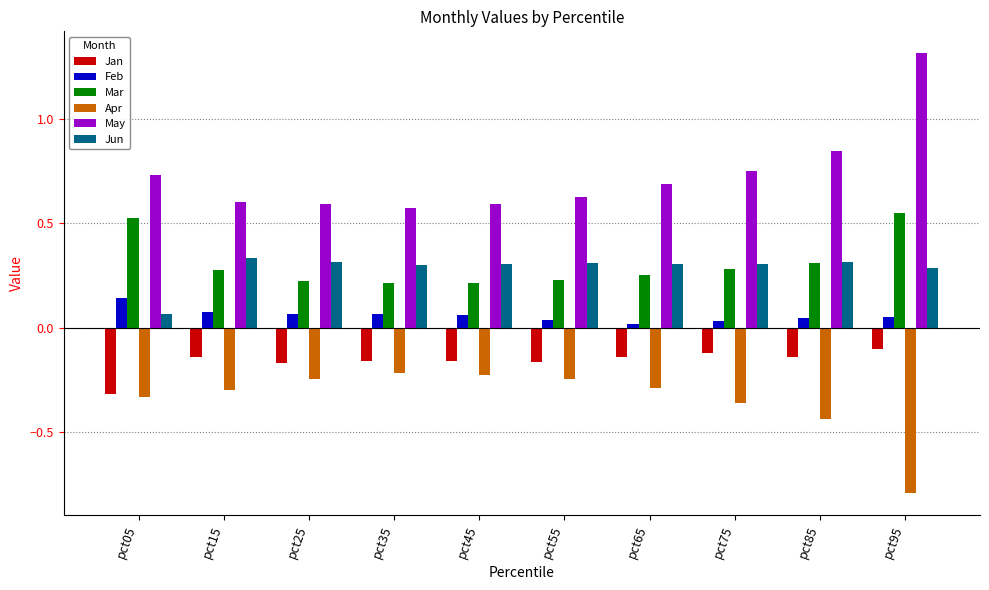

Rank the series by their maximum value, from lowest to highest.

Apr, Jan, Feb, Jun, Mar, May